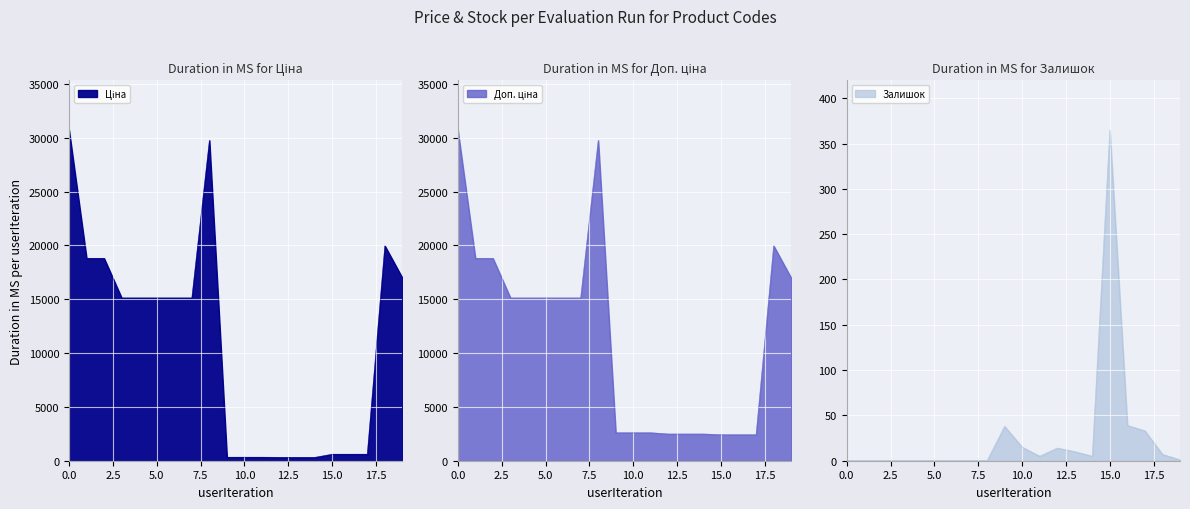

The Залишок series shows 10.0 at 271642173. True or false?

True